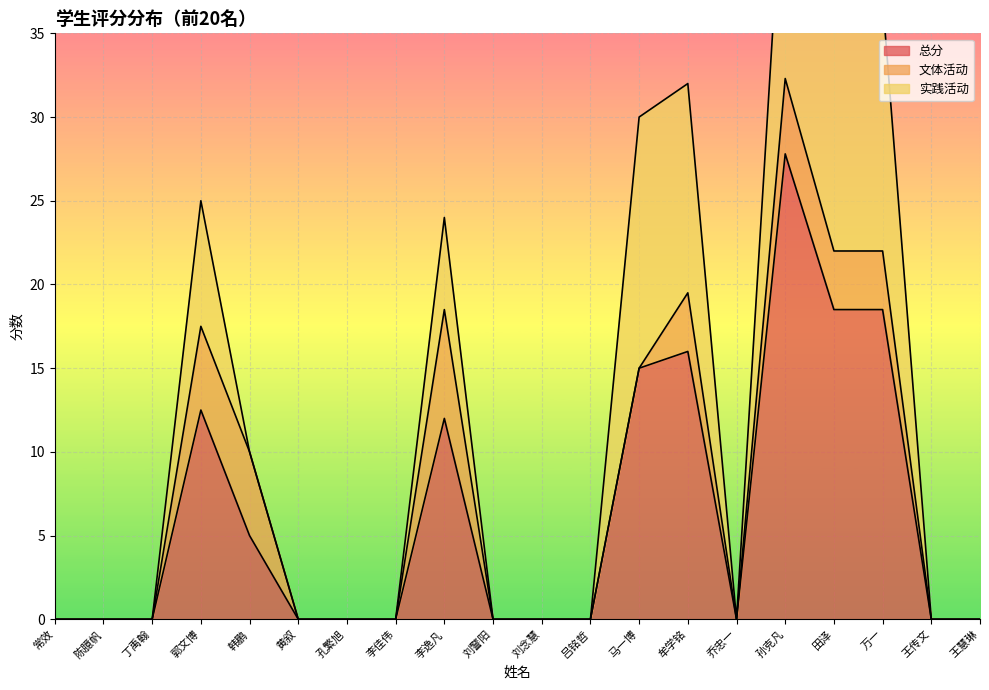

Reading left to right, transcribe all the data shown in this chart.

总分: 常效=0.0	陈臆帆=0.0	丁禹翰=0.0	郭文博=12.5	韩鹏=5.0	黄叙=0.0	孔繁旭=0.0	李佳伟=0.0	李逸凡=12.0	刘警阳=0.0	刘念慧=0.0	吕铭哲=0.0	马一博=15.0	牟学铭=16.0	乔忠一=0.0	孙克凡=27.8	田泽=18.5	万一=18.5	王传文=0.0	王慧琳=0.0
文体活动: 常效=0.0	陈臆帆=0.0	丁禹翰=0.0	郭文博=5.0	韩鹏=5.0	黄叙=0.0	孔繁旭=0.0	李佳伟=0.0	李逸凡=6.5	刘警阳=0.0	刘念慧=0.0	吕铭哲=0.0	马一博=0.0	牟学铭=3.5	乔忠一=0.0	孙克凡=4.5	田泽=3.5	万一=3.5	王传文=0.0	王慧琳=0.0
实践活动: 常效=0.0	陈臆帆=0.0	丁禹翰=0.0	郭文博=7.5	韩鹏=0.0	黄叙=0.0	孔繁旭=0.0	李佳伟=0.0	李逸凡=5.5	刘警阳=0.0	刘念慧=0.0	吕铭哲=0.0	马一博=15.0	牟学铭=12.5	乔忠一=0.0	孙克凡=15.0	田泽=15.0	万一=15.0	王传文=0.0	王慧琳=0.0